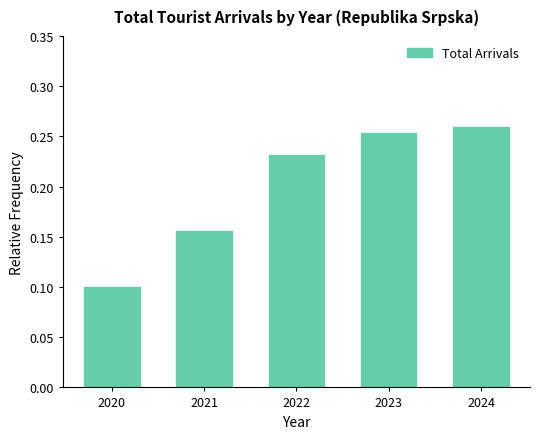

Which category has the lowest value across all series?

2020